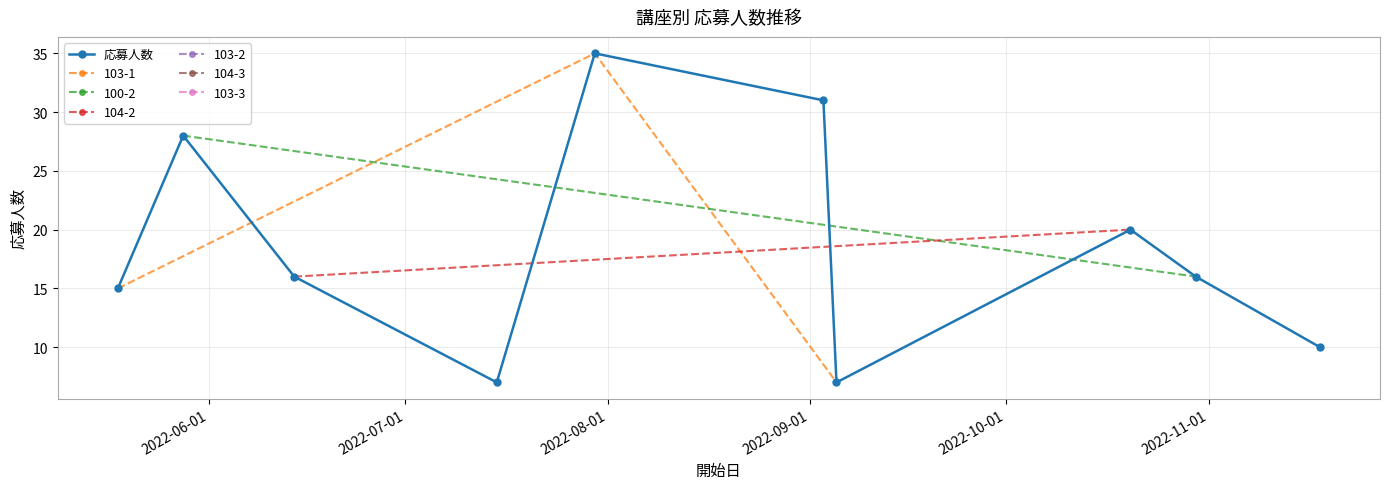

What is the sum of all values?

185